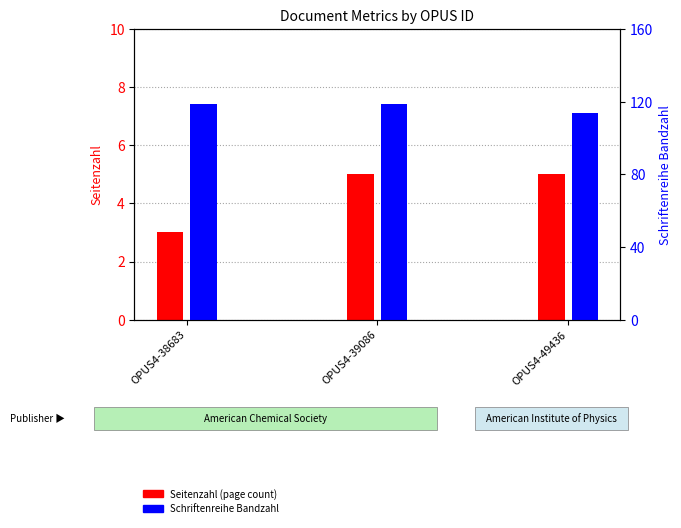

List the series in order of their peak value, highest first.

Schriftenreihe Bandzahl, Seitenzahl (page count)